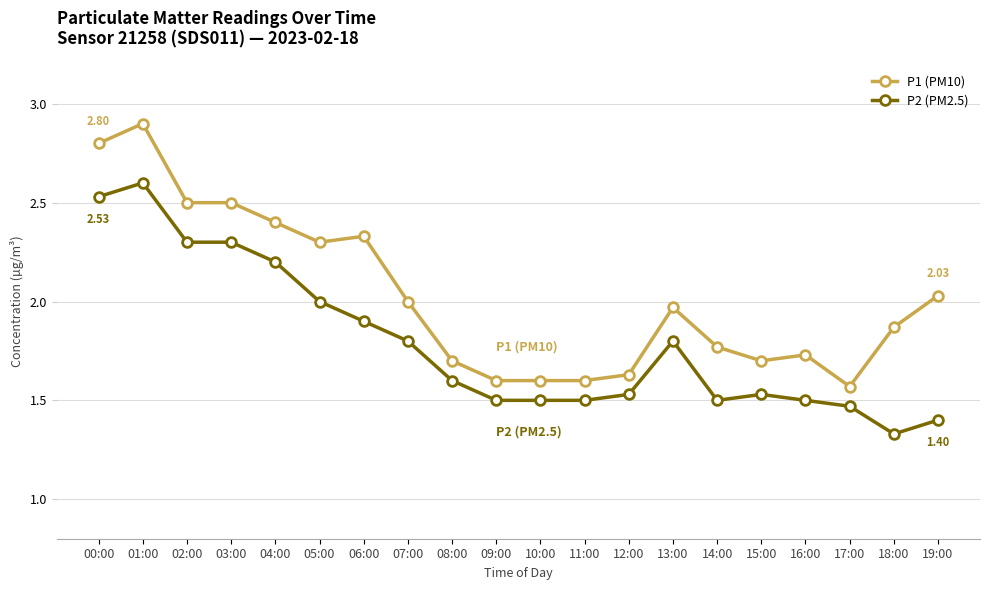

List the series in order of their peak value, lowest first.

P2 (PM2.5), P1 (PM10)